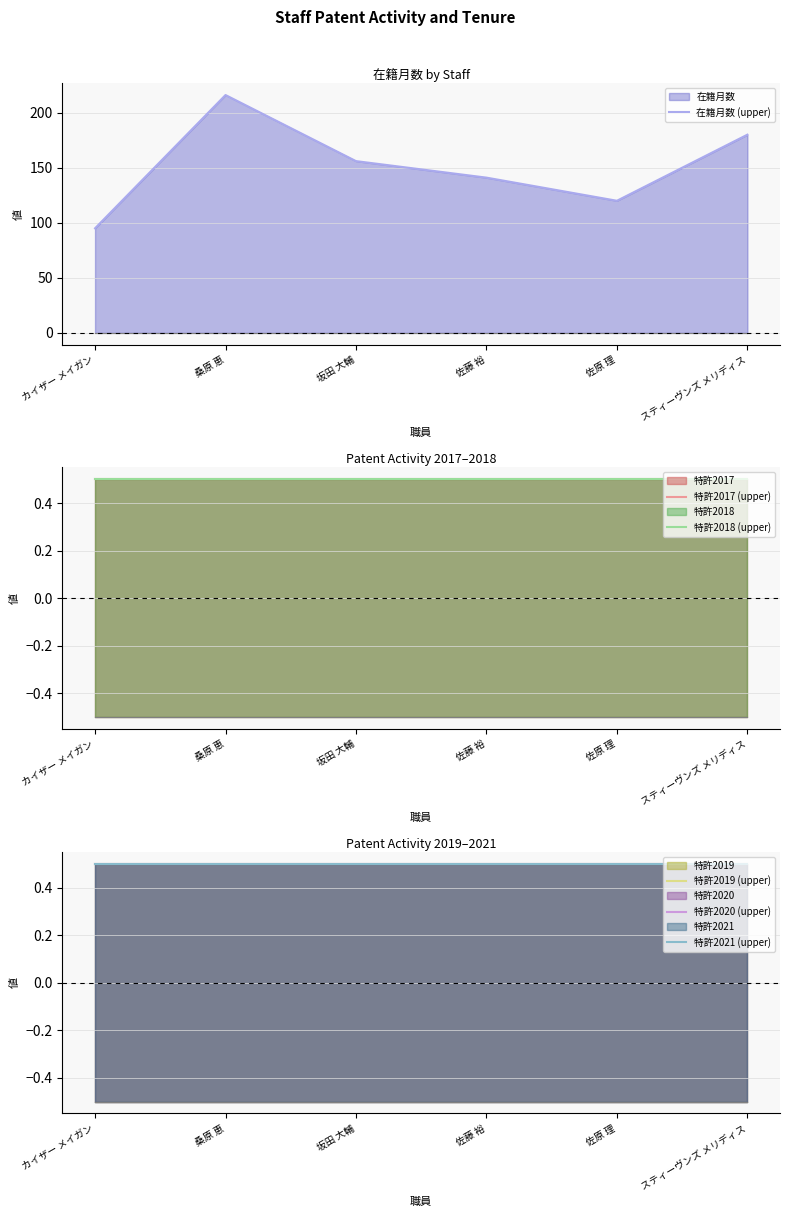

What is the smallest value displayed?

0.5